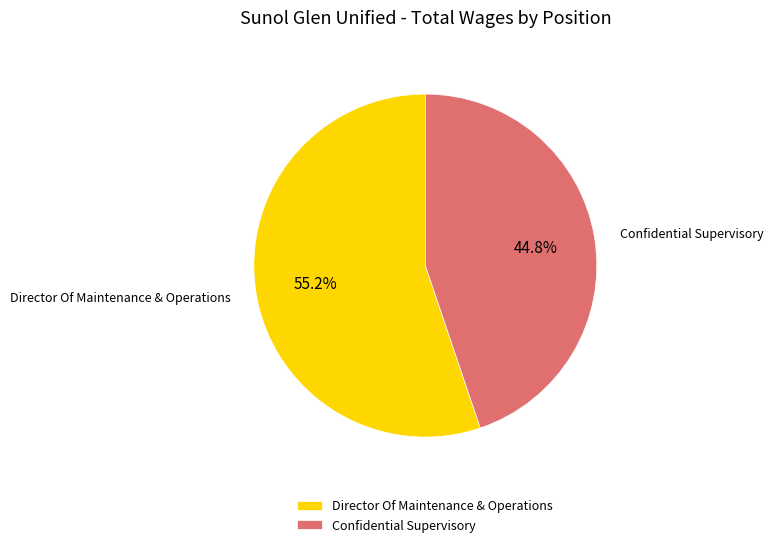

To the nearest percent, what portion does Director Of Maintenance & Operations represent?

55%